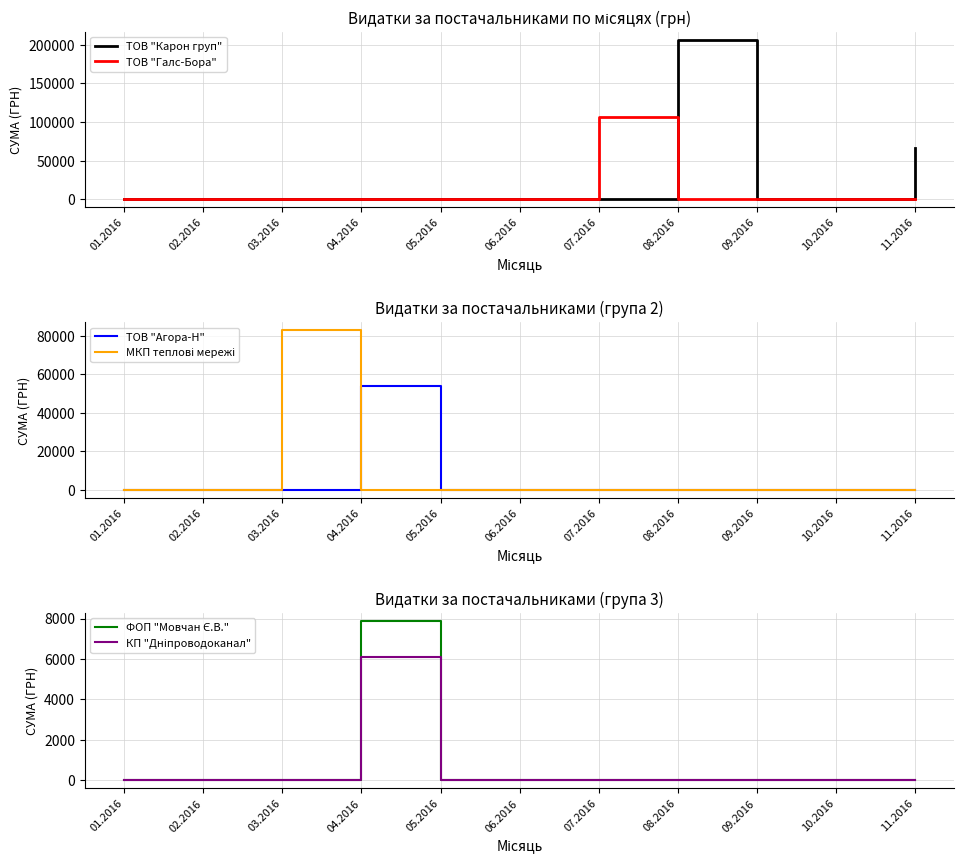

Which category has the highest value in the ТОВ "Галс-Бора" series?

07.2016